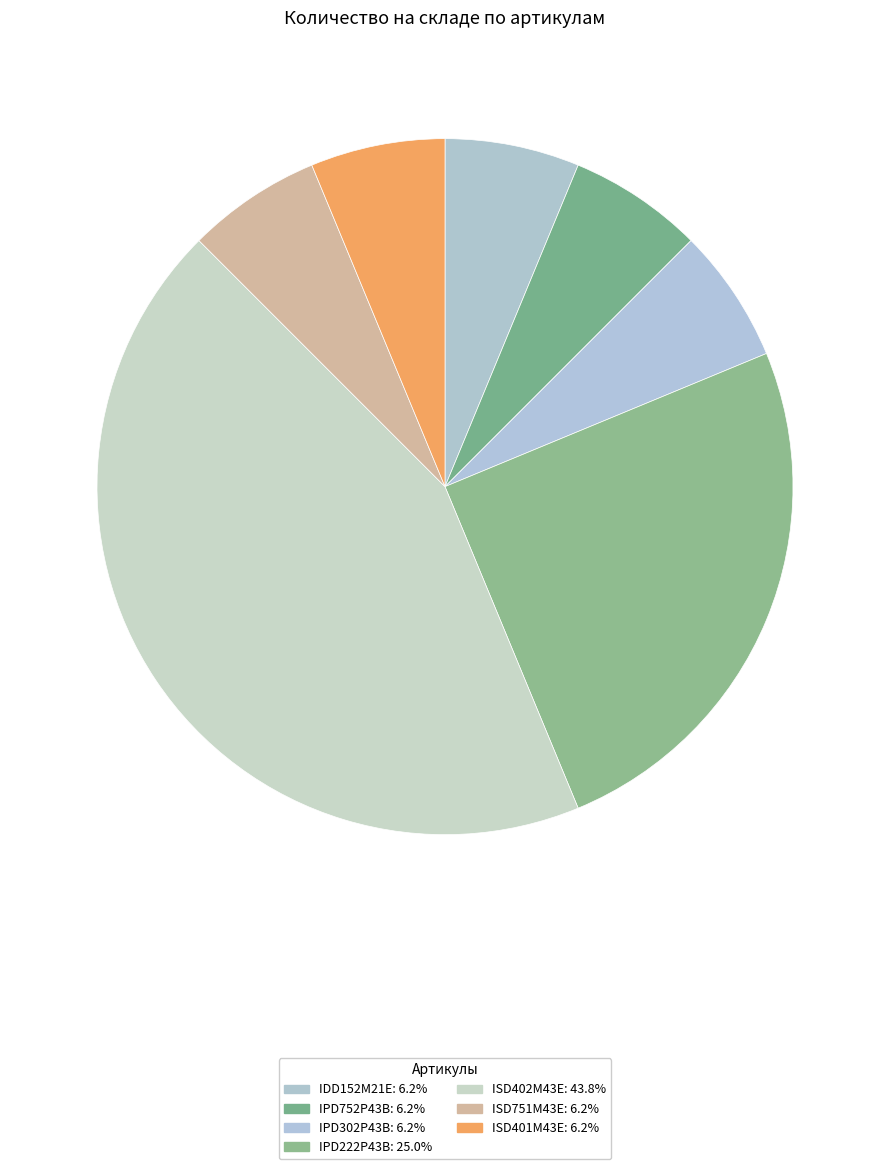

What is the ratio of the value at IDD152M21E to the value at IPD222P43B?

0.2